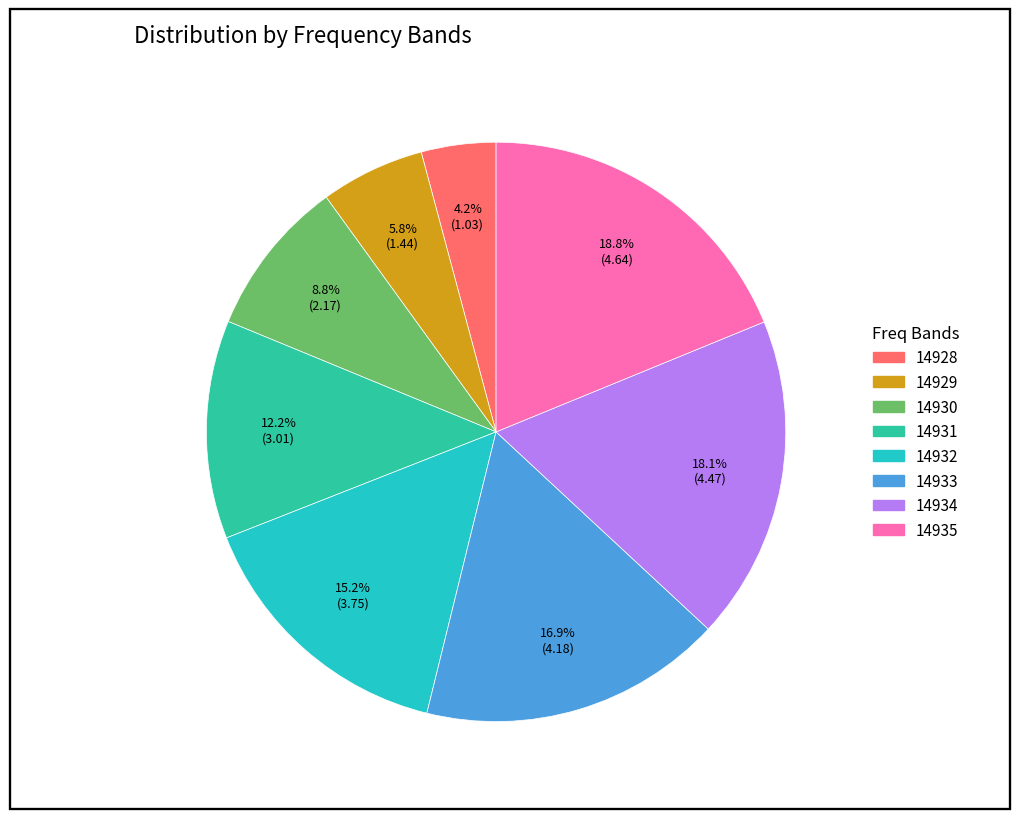

Is there a majority slice in this chart?

No